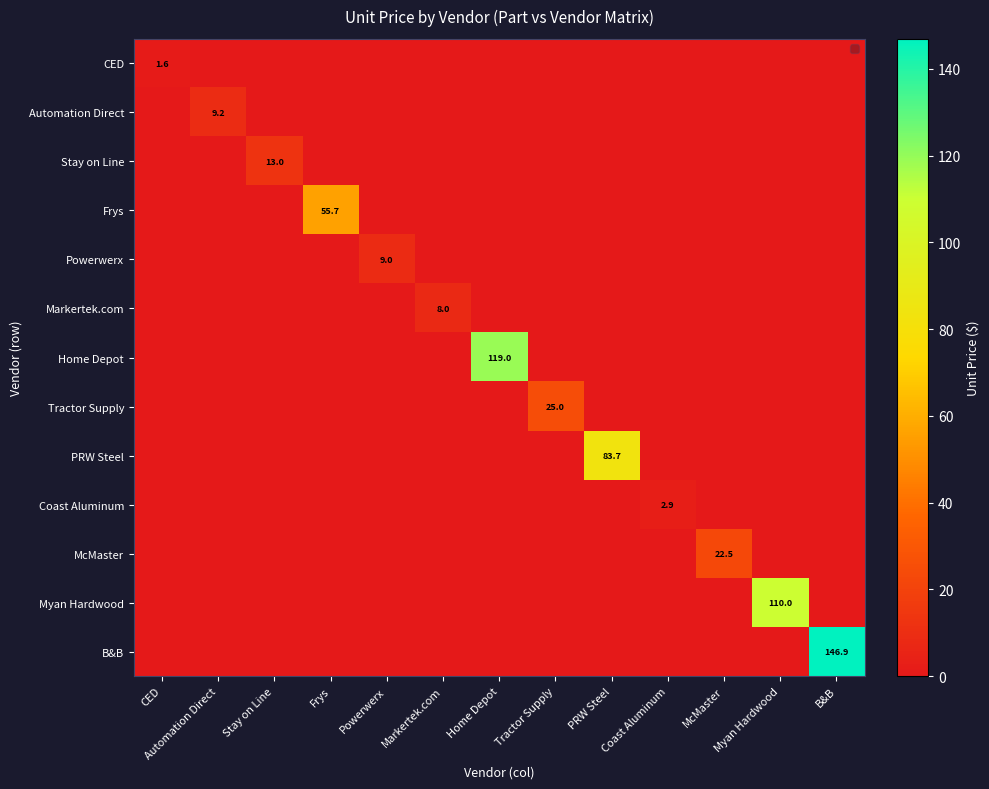

True or false: Powerwerx has a value of 14.2 at Powerwerx.

False